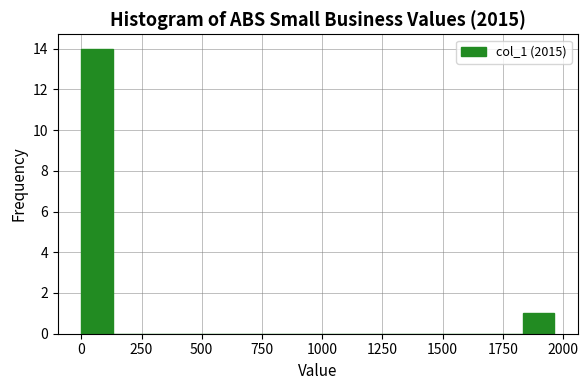

Around what value on the x-axis is the tallest bar? Give the approximate position of its centre, as read against the axis.

50